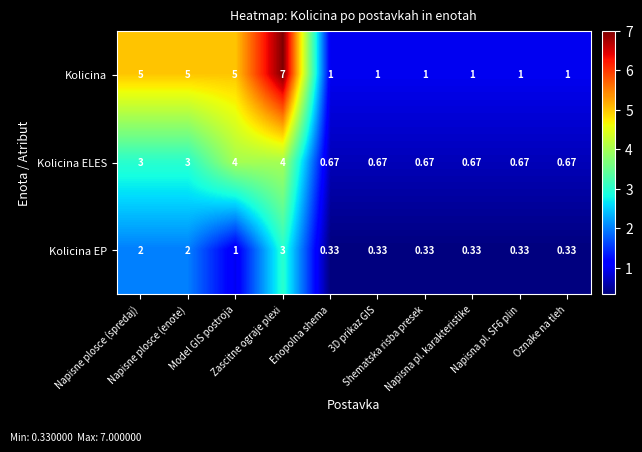

Which series has the largest range (max minus min)?

Kolicina